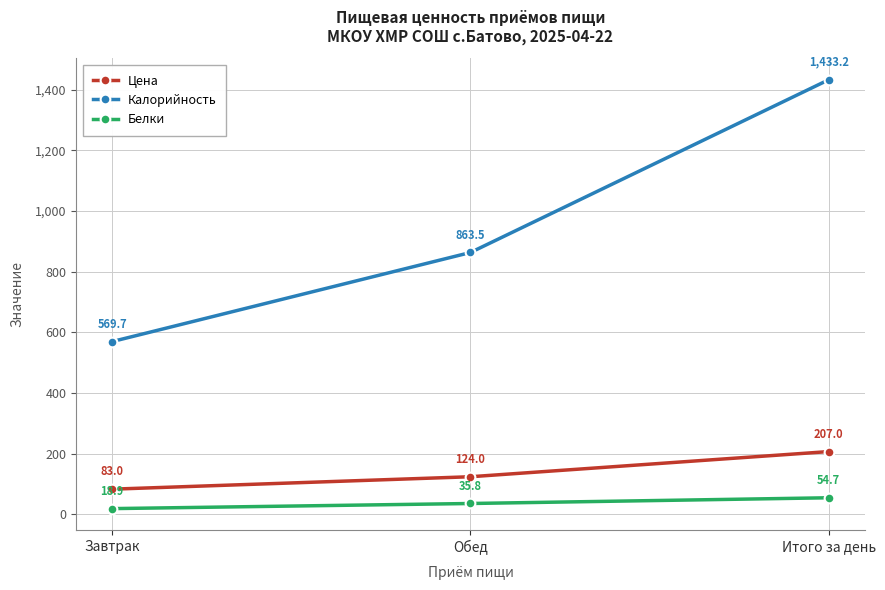

At how many categories does at least one series exceed 968?

1